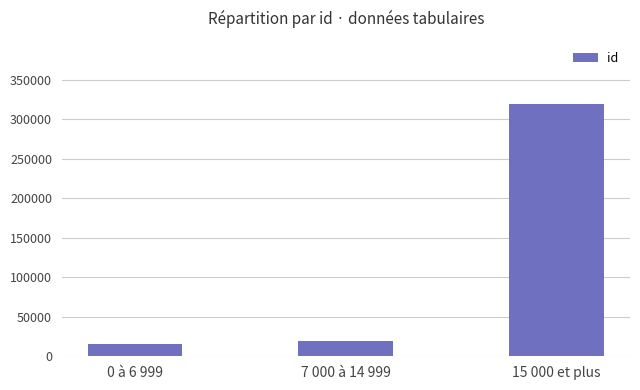

How many distinct data groups are displayed?

1